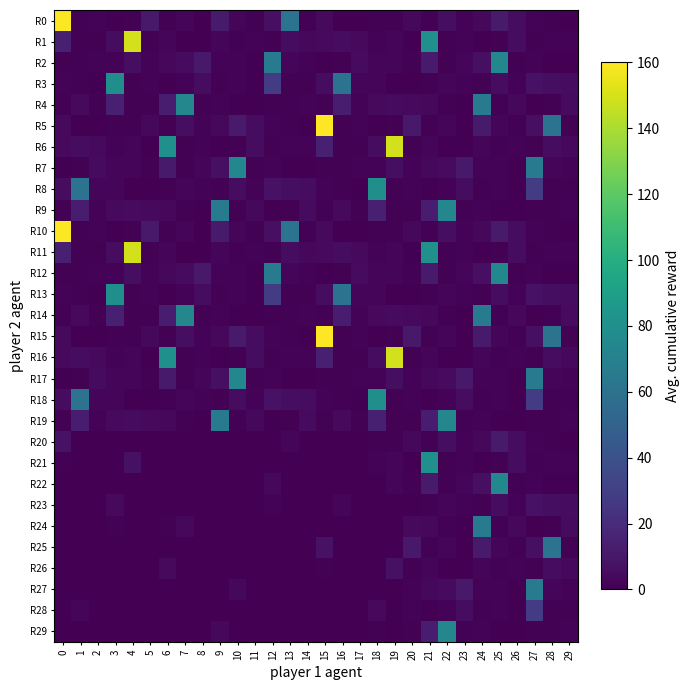

Reading right to left, list all the values displayed in this chart.

R0: 29=0.2	28=1.0	27=1.6	26=5.5	25=11.3	24=3.2	23=1.4	22=6.1	21=0.9	20=3.3	19=0.9	18=0.9	17=0.0	16=0.1	15=3.9	14=0.7	13=61.2	12=6.3	11=1.2	10=2.5	9=11.7	8=0.5	7=2.2	6=1.1	5=11.1	4=0.6	3=0.0	2=1.7	1=1.1	0=160.0
R1: 29=1.3	28=1.7	27=0.9	26=5.6	25=0.8	24=0.2	23=1.5	22=0.9	21=80.1	20=0.2	19=2.5	18=1.3	17=4.2	16=5.6	15=3.8	14=3.5	13=5.1	12=0.7	11=1.7	10=1.1	9=2.4	8=0.0	7=0.1	6=1.9	5=0.9	4=148.9	3=5.4	2=0.9	1=1.2	0=13.8
R2: 29=0.0	28=0.3	27=1.7	26=0.7	25=74.5	24=6.4	23=2.4	22=1.1	21=11.7	20=0.6	19=2.2	18=2.1	17=4.7	16=0.6	15=0.1	14=1.6	13=2.1	12=65.3	11=0.2	10=1.3	9=1.5	8=11.1	7=4.8	6=3.2	5=1.8	4=6.0	3=1.8	2=1.3	1=0.9	0=1.2
R3: 29=5.5	28=5.7	27=7.7	26=1.4	25=5.1	24=0.9	23=1.6	22=2.1	21=0.9	20=0.0	19=0.1	18=2.0	17=1.9	16=61.2	15=5.4	14=1.2	13=1.2	12=27.8	11=0.5	10=1.7	9=1.1	8=5.5	7=1.7	6=0.0	5=1.5	4=1.1	3=79.9	2=0.5	1=1.0	0=1.3
R4: 29=4.7	28=0.8	27=0.1	26=3.4	25=0.9	24=65.4	23=0.2	22=1.2	21=3.1	20=4.1	19=4.8	18=3.8	17=1.7	16=12.1	15=0.7	14=1.3	13=1.0	12=1.2	11=0.1	10=0.1	9=1.7	8=0.9	7=74.3	6=12.7	5=0.9	4=1.1	3=14.0	2=0.7	1=4.4	0=0.9
R5: 29=0.7	28=61.2	27=6.3	26=1.2	25=2.5	24=11.7	23=0.5	22=2.2	21=1.1	20=11.1	19=0.6	18=0.0	17=1.7	16=1.1	15=160.0	14=0.2	13=1.0	12=1.6	11=5.5	10=11.3	9=3.2	8=1.4	7=6.1	6=0.9	5=3.3	4=0.9	3=0.9	2=0.0	1=0.1	0=3.9
R6: 29=3.5	28=5.1	27=0.7	26=1.7	25=1.1	24=2.4	23=0.0	22=0.1	21=1.9	20=0.9	19=148.9	18=5.4	17=0.9	16=1.2	15=13.8	14=1.3	13=1.7	12=0.9	11=5.6	10=0.8	9=0.2	8=1.5	7=0.9	6=80.1	5=0.2	4=2.5	3=1.3	2=4.2	1=5.6	0=3.8
R7: 29=1.6	28=2.1	27=65.3	26=0.2	25=1.3	24=1.5	23=11.1	22=4.8	21=3.2	20=1.8	19=6.0	18=1.8	17=1.3	16=0.9	15=1.2	14=0.0	13=0.3	12=1.7	11=0.7	10=74.5	9=6.4	8=2.4	7=1.1	6=11.7	5=0.6	4=2.2	3=2.1	2=4.7	1=0.6	0=0.1
R8: 29=1.2	28=1.2	27=27.8	26=0.5	25=1.7	24=1.1	23=5.5	22=1.7	21=0.0	20=1.5	19=1.1	18=79.9	17=0.5	16=1.0	15=1.3	14=5.5	13=5.7	12=7.7	11=1.4	10=5.1	9=0.9	8=1.6	7=2.1	6=0.9	5=0.0	4=0.1	3=2.0	2=1.9	1=61.2	0=5.4
R9: 29=1.3	28=1.0	27=1.2	26=0.1	25=0.1	24=1.7	23=0.9	22=74.3	21=12.7	20=0.9	19=1.1	18=14.0	17=0.7	16=4.4	15=0.9	14=4.7	13=0.8	12=0.1	11=3.4	10=0.9	9=65.4	8=0.2	7=1.2	6=3.1	5=4.1	4=4.8	3=3.8	2=1.7	1=12.1	0=0.7
R10: 29=0.2	28=1.0	27=1.6	26=5.5	25=11.3	24=3.2	23=1.4	22=6.1	21=0.9	20=3.3	19=0.9	18=0.9	17=0.0	16=0.1	15=3.9	14=0.7	13=61.2	12=6.3	11=1.2	10=2.5	9=11.7	8=0.5	7=2.2	6=1.1	5=11.1	4=0.6	3=0.0	2=1.7	1=1.1	0=160.0
R11: 29=1.3	28=1.7	27=0.9	26=5.6	25=0.8	24=0.2	23=1.5	22=0.9	21=80.1	20=0.2	19=2.5	18=1.3	17=4.2	16=5.6	15=3.8	14=3.5	13=5.1	12=0.7	11=1.7	10=1.1	9=2.4	8=0.0	7=0.1	6=1.9	5=0.9	4=148.9	3=5.4	2=0.9	1=1.2	0=13.8
R12: 29=0.0	28=0.3	27=1.7	26=0.7	25=74.5	24=6.4	23=2.4	22=1.1	21=11.7	20=0.6	19=2.2	18=2.1	17=4.7	16=0.6	15=0.1	14=1.6	13=2.1	12=65.3	11=0.2	10=1.3	9=1.5	8=11.1	7=4.8	6=3.2	5=1.8	4=6.0	3=1.8	2=1.3	1=0.9	0=1.2
R13: 29=5.5	28=5.7	27=7.7	26=1.4	25=5.1	24=0.9	23=1.6	22=2.1	21=0.9	20=0.0	19=0.1	18=2.0	17=1.9	16=61.2	15=5.4	14=1.2	13=1.2	12=27.8	11=0.5	10=1.7	9=1.1	8=5.5	7=1.7	6=0.0	5=1.5	4=1.1	3=79.9	2=0.5	1=1.0	0=1.3
R14: 29=4.7	28=0.8	27=0.1	26=3.4	25=0.9	24=65.4	23=0.2	22=1.2	21=3.1	20=4.1	19=4.8	18=3.8	17=1.7	16=12.1	15=0.7	14=1.3	13=1.0	12=1.2	11=0.1	10=0.1	9=1.7	8=0.9	7=74.3	6=12.7	5=0.9	4=1.1	3=14.0	2=0.7	1=4.4	0=0.9
R15: 29=0.7	28=61.2	27=6.3	26=1.2	25=2.5	24=11.7	23=0.5	22=2.2	21=1.1	20=11.1	19=0.6	18=0.0	17=1.7	16=1.1	15=160.0	14=0.2	13=1.0	12=1.6	11=5.5	10=11.3	9=3.2	8=1.4	7=6.1	6=0.9	5=3.3	4=0.9	3=0.9	2=0.0	1=0.1	0=3.9
R16: 29=3.5	28=5.1	27=0.7	26=1.7	25=1.1	24=2.4	23=0.0	22=0.1	21=1.9	20=0.9	19=148.9	18=5.4	17=0.9	16=1.2	15=13.8	14=1.3	13=1.7	12=0.9	11=5.6	10=0.8	9=0.2	8=1.5	7=0.9	6=80.1	5=0.2	4=2.5	3=1.3	2=4.2	1=5.6	0=3.8
R17: 29=1.6	28=2.1	27=65.3	26=0.2	25=1.3	24=1.5	23=11.1	22=4.8	21=3.2	20=1.8	19=6.0	18=1.8	17=1.3	16=0.9	15=1.2	14=0.0	13=0.3	12=1.7	11=0.7	10=74.5	9=6.4	8=2.4	7=1.1	6=11.7	5=0.6	4=2.2	3=2.1	2=4.7	1=0.6	0=0.1
R18: 29=1.2	28=1.2	27=27.8	26=0.5	25=1.7	24=1.1	23=5.5	22=1.7	21=0.0	20=1.5	19=1.1	18=79.9	17=0.5	16=1.0	15=1.3	14=5.5	13=5.7	12=7.7	11=1.4	10=5.1	9=0.9	8=1.6	7=2.1	6=0.9	5=0.0	4=0.1	3=2.0	2=1.9	1=61.2	0=5.4
R19: 29=1.3	28=1.0	27=1.2	26=0.1	25=0.1	24=1.7	23=0.9	22=74.3	21=12.7	20=0.9	19=1.1	18=14.0	17=0.7	16=4.4	15=0.9	14=4.7	13=0.8	12=0.1	11=3.4	10=0.9	9=65.4	8=0.2	7=1.2	6=3.1	5=4.1	4=4.8	3=3.8	2=1.7	1=12.1	0=0.7
R20: 29=0.2	28=1.0	27=1.6	26=5.5	25=11.3	24=3.2	23=1.4	22=6.1	21=0.9	20=3.3	19=0.9	18=0.9	17=0.0	16=0.0	15=0.2	14=0.0	13=3.1	12=0.3	11=0.1	10=0.1	9=0.6	8=0.0	7=0.1	6=0.1	5=0.6	4=0.0	3=0.0	2=0.1	1=0.1	0=8.0
R21: 29=1.3	28=1.7	27=0.9	26=5.6	25=0.8	24=0.2	23=1.5	22=0.9	21=80.1	20=0.2	19=2.5	18=1.3	17=0.2	16=0.3	15=0.2	14=0.2	13=0.3	12=0.0	11=0.1	10=0.1	9=0.1	8=0.0	7=0.0	6=0.1	5=0.0	4=7.4	3=0.3	2=0.0	1=0.1	0=0.7
R22: 29=0.0	28=0.3	27=1.7	26=0.7	25=74.5	24=6.4	23=2.4	22=1.1	21=11.7	20=0.6	19=2.2	18=0.1	17=0.2	16=0.0	15=0.0	14=0.1	13=0.1	12=3.3	11=0.0	10=0.1	9=0.1	8=0.6	7=0.2	6=0.2	5=0.1	4=0.3	3=0.1	2=0.1	1=0.0	0=0.1
R23: 29=5.5	28=5.7	27=7.7	26=1.4	25=5.1	24=0.9	23=1.6	22=2.1	21=0.9	20=0.0	19=0.0	18=0.1	17=0.1	16=3.1	15=0.3	14=0.1	13=0.1	12=1.4	11=0.0	10=0.1	9=0.1	8=0.3	7=0.1	6=0.0	5=0.1	4=0.1	3=4.0	2=0.0	1=0.0	0=0.1
R24: 29=4.7	28=0.8	27=0.1	26=3.4	25=0.9	24=65.4	23=0.2	22=1.2	21=3.1	20=4.1	19=0.2	18=0.2	17=0.1	16=0.6	15=0.0	14=0.1	13=0.1	12=0.1	11=0.0	10=0.0	9=0.1	8=0.0	7=3.7	6=0.6	5=0.0	4=0.1	3=0.7	2=0.0	1=0.2	0=0.0
R25: 29=0.7	28=61.2	27=6.3	26=1.2	25=2.5	24=11.7	23=0.5	22=2.2	21=1.1	20=11.1	19=0.0	18=0.0	17=0.1	16=0.1	15=8.0	14=0.0	13=0.0	12=0.1	11=0.3	10=0.6	9=0.2	8=0.1	7=0.3	6=0.0	5=0.2	4=0.0	3=0.0	2=0.0	1=0.0	0=0.2
R26: 29=3.5	28=5.1	27=0.7	26=1.7	25=1.1	24=2.4	23=0.0	22=0.1	21=1.9	20=0.9	19=7.4	18=0.3	17=0.0	16=0.1	15=0.7	14=0.1	13=0.1	12=0.0	11=0.3	10=0.0	9=0.0	8=0.1	7=0.0	6=4.0	5=0.0	4=0.1	3=0.1	2=0.2	1=0.3	0=0.2
R27: 29=1.6	28=2.1	27=65.3	26=0.2	25=1.3	24=1.5	23=11.1	22=4.8	21=3.2	20=1.8	19=0.3	18=0.1	17=0.1	16=0.0	15=0.1	14=0.0	13=0.0	12=0.1	11=0.0	10=3.7	9=0.3	8=0.1	7=0.1	6=0.6	5=0.0	4=0.1	3=0.1	2=0.2	1=0.0	0=0.0
R28: 29=1.2	28=1.2	27=27.8	26=0.5	25=1.7	24=1.1	23=5.5	22=1.7	21=0.0	20=1.5	19=0.1	18=4.0	17=0.0	16=0.0	15=0.1	14=0.3	13=0.3	12=0.4	11=0.1	10=0.3	9=0.0	8=0.1	7=0.1	6=0.0	5=0.0	4=0.0	3=0.1	2=0.1	1=3.1	0=0.3
R29: 29=1.3	28=1.0	27=1.2	26=0.1	25=0.1	24=1.7	23=0.9	22=74.3	21=12.7	20=0.9	19=0.1	18=0.7	17=0.0	16=0.2	15=0.0	14=0.2	13=0.0	12=0.0	11=0.2	10=0.0	9=3.3	8=0.0	7=0.1	6=0.2	5=0.2	4=0.2	3=0.2	2=0.1	1=0.6	0=0.0